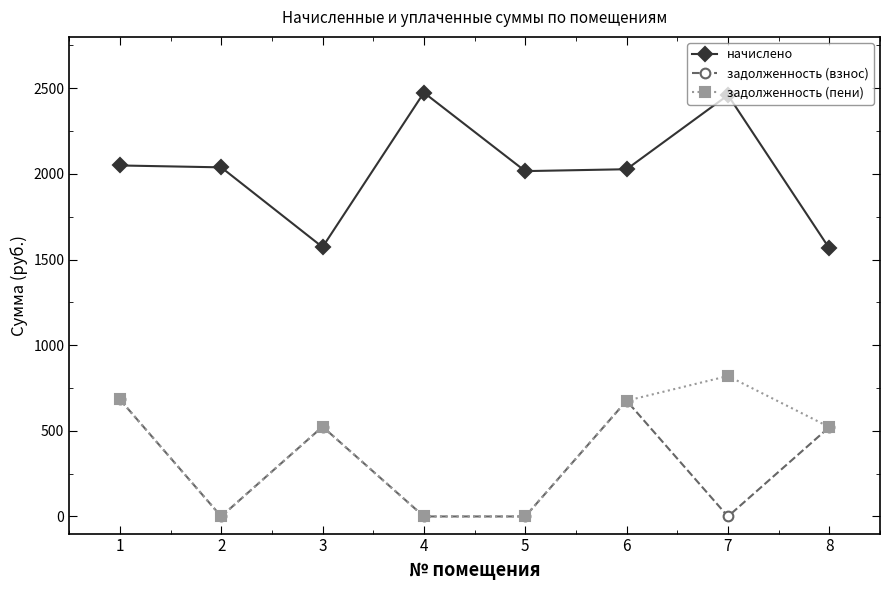

True or false: задолженность (взнос) has a value of 205.0 at 1.

False